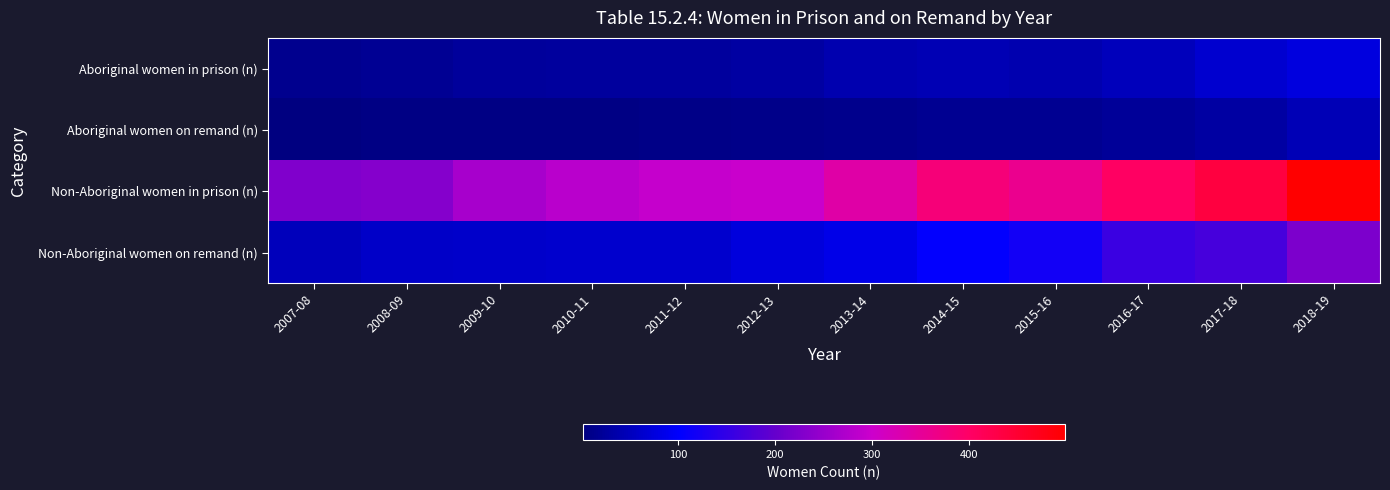

Reading left to right, transcribe all the data shown in this chart.

Aboriginal women in prison (n): 2007-08=15	2008-09=18	2009-10=24	2010-11=26	2011-12=26	2012-13=31	2013-14=39	2014-15=44	2015-16=40	2016-17=49	2017-18=65	2018-19=77
Aboriginal women on remand (n): 2007-08=2	2008-09=6	2009-10=7	2010-11=6	2011-12=9	2012-13=10	2013-14=12	2014-15=17	2015-16=16	2016-17=22	2017-18=31	2018-19=45
Non-Aboriginal women in prison (n): 2007-08=226	2008-09=232	2009-10=266	2010-11=283	2011-12=294	2012-13=299	2013-14=336	2014-15=382	2015-16=361	2016-17=402	2017-18=435	2018-19=499
Non-Aboriginal women on remand (n): 2007-08=49	2008-09=60	2009-10=61	2010-11=63	2011-12=64	2012-13=75	2013-14=84	2014-15=103	2015-16=119	2016-17=158	2017-18=170	2018-19=222